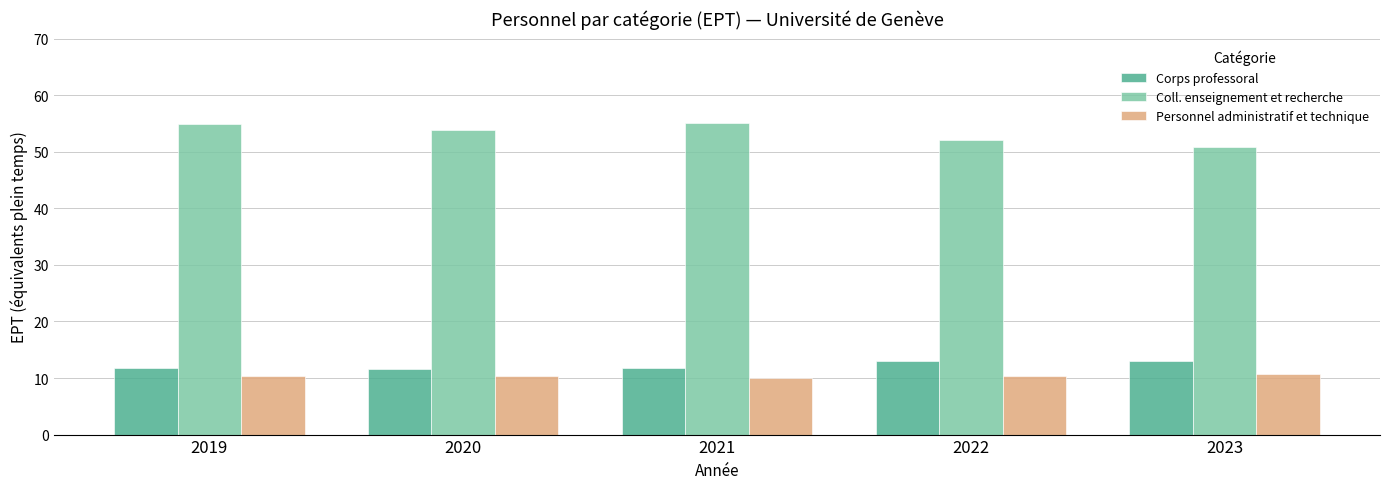

True or false: Coll. enseignement et recherche has a value of 52.1 at 2022.

True